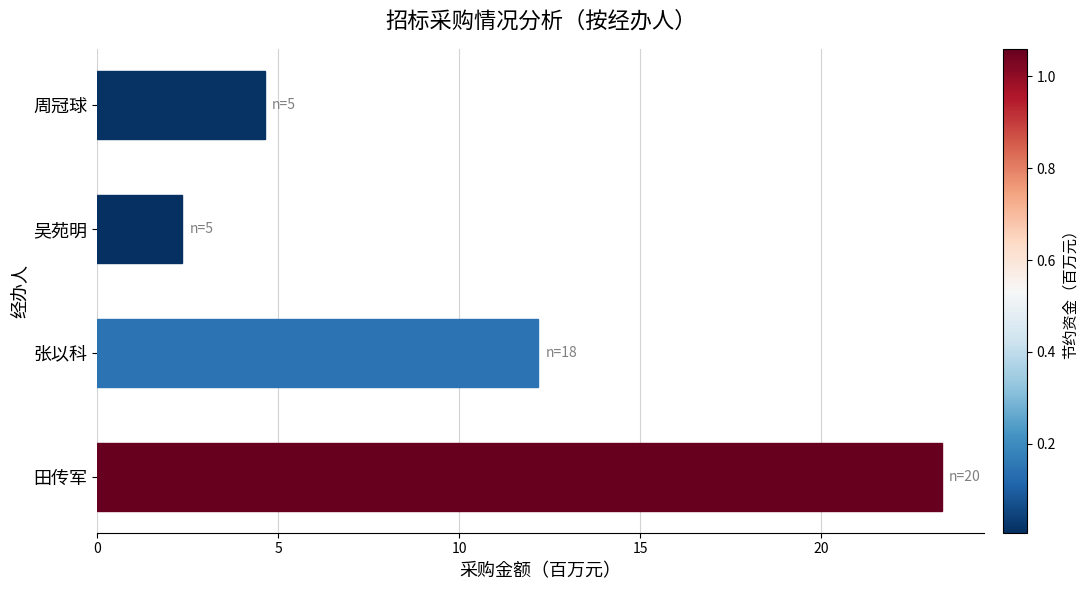

Is it true that the value at 张以科 is 16.6?

False